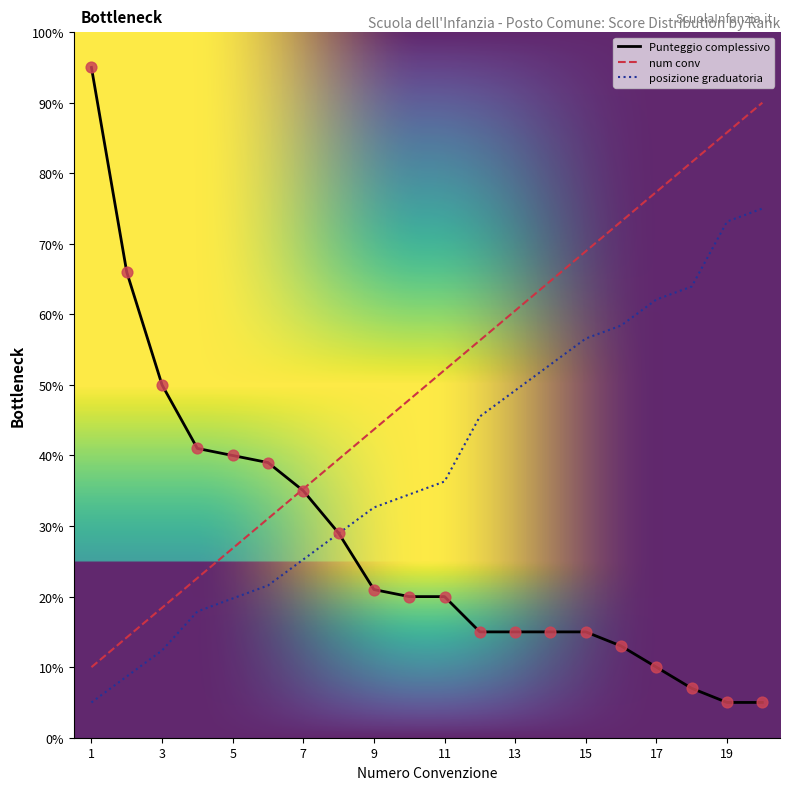

At how many categories does at least one series exceed 35?

20